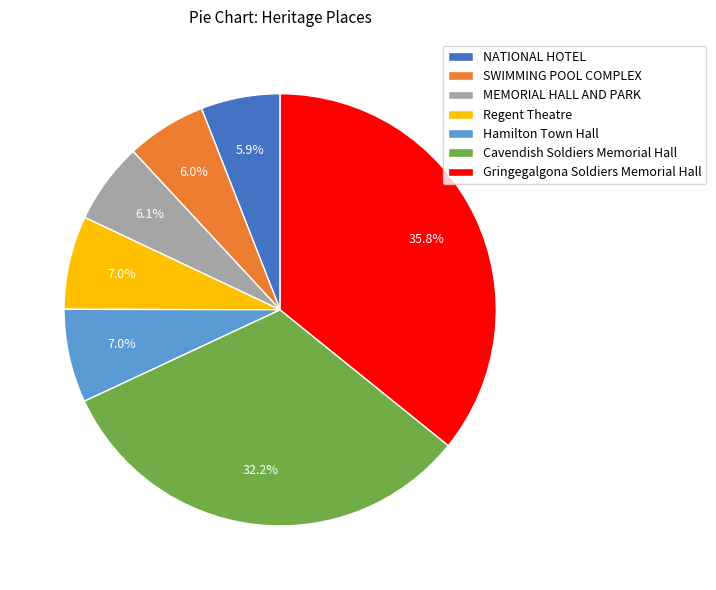

How many segments does this pie chart have?

7